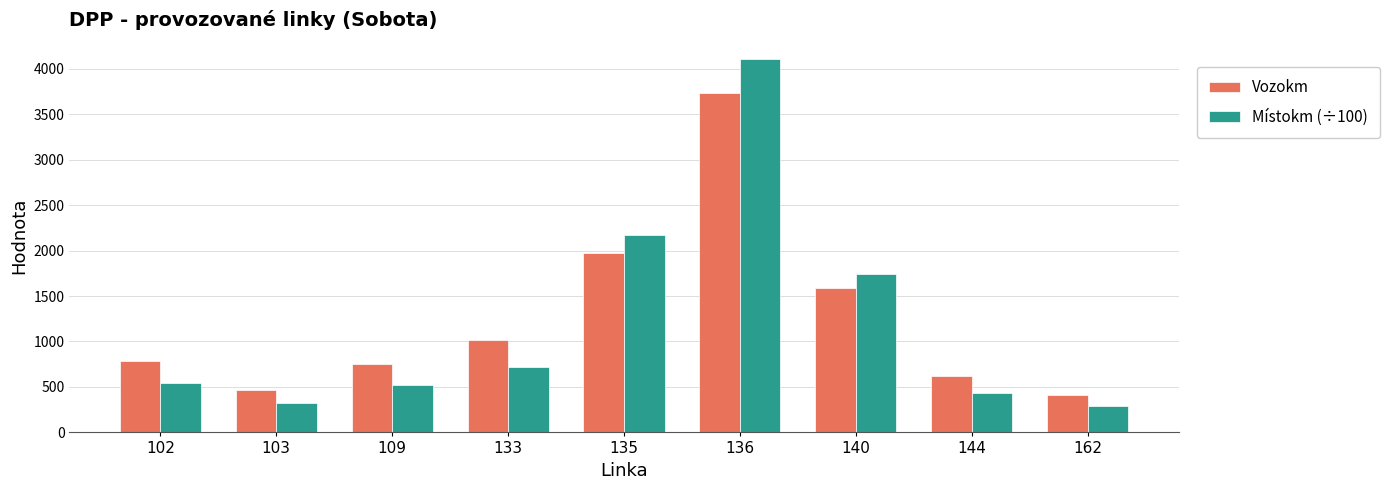

What is the spread (max minus min) of values at 135?

197.4